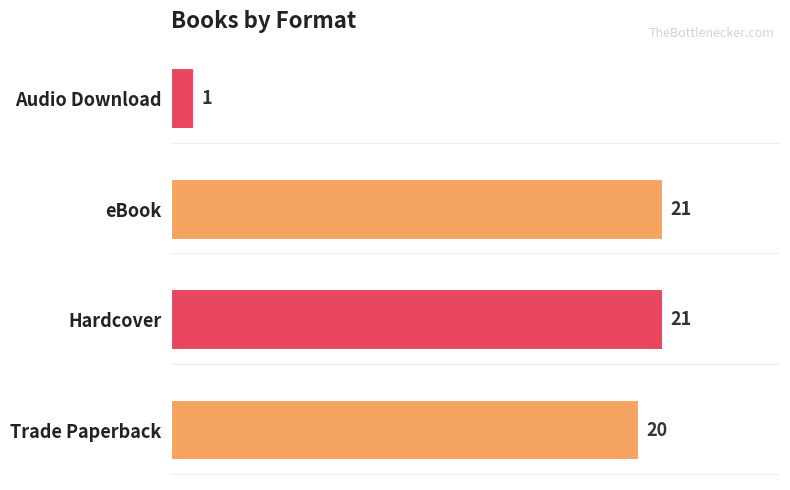

What is the sum of all values?

63